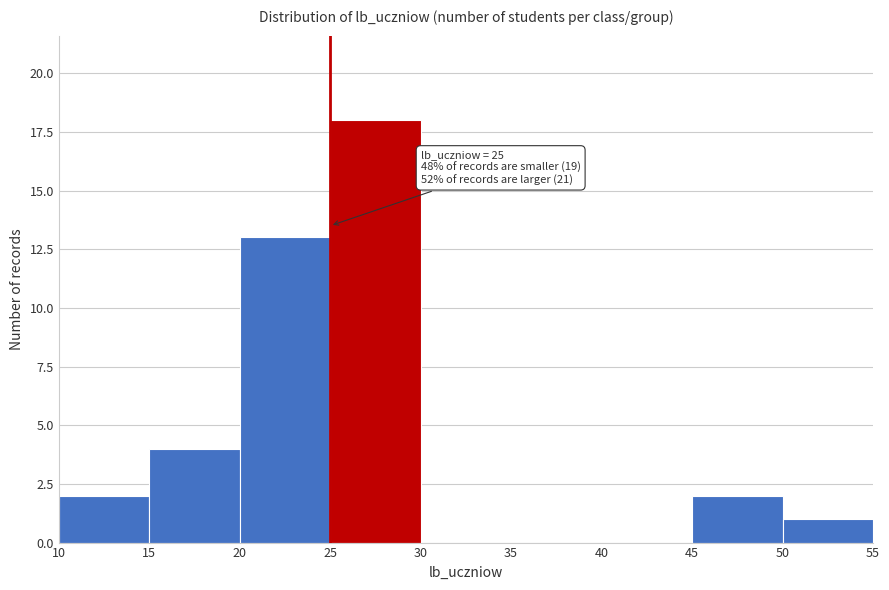

Which range on the x-axis has the tallest bar?

25 to 30